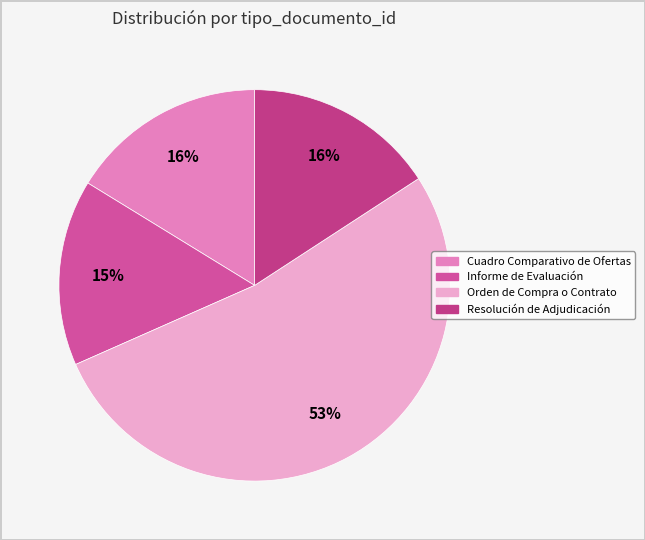

Count the number of slices in the pie.

4